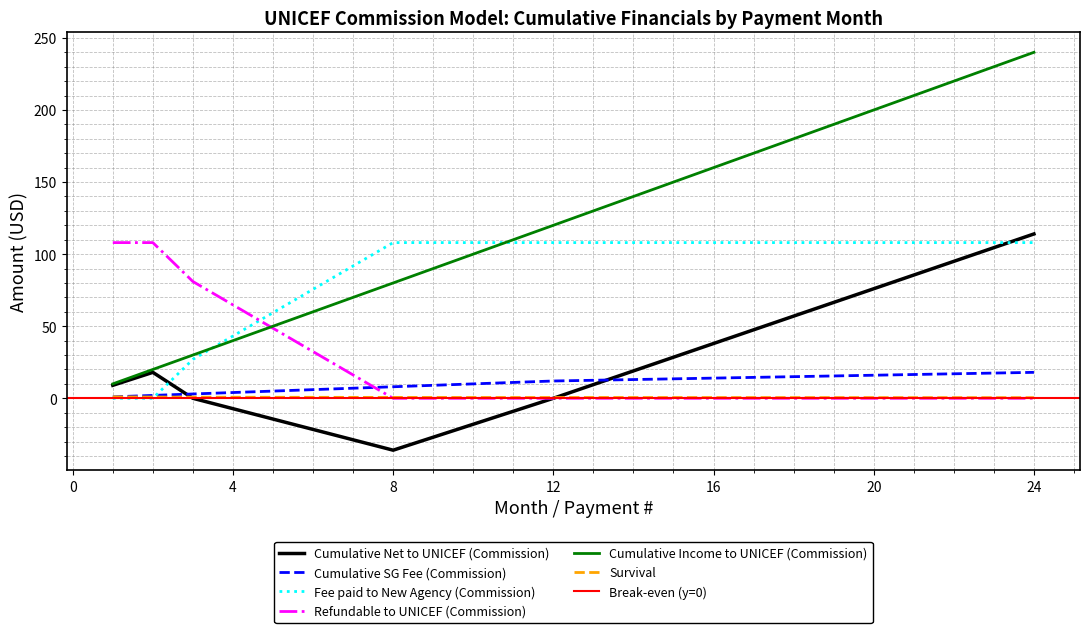

What is the highest value of the Fee paid to New Agency (Commission) series?

108.0